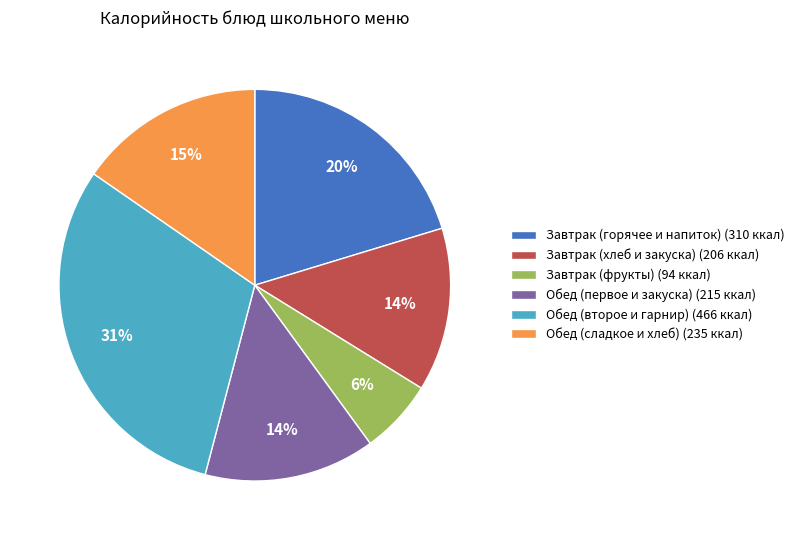

Approximately how many times larger is the value at Обед (сладкое и хлеб) (235 ккал) compared to Обед (первое и закуска) (215 ккал)?

1.1